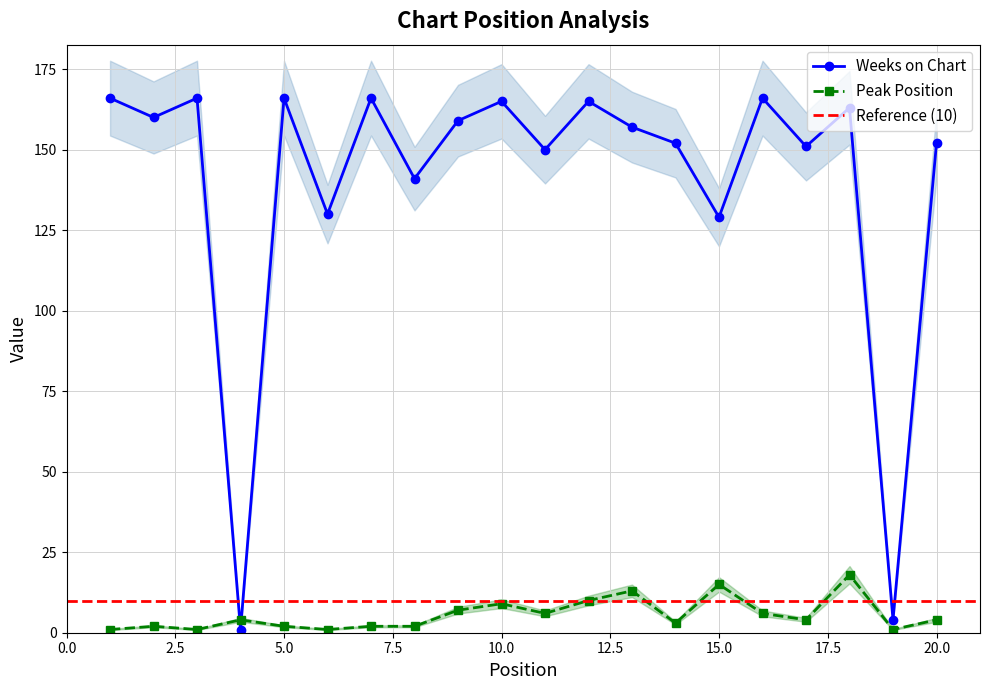

True or false: Weeks on Chart has a value of 260 at 14.

False